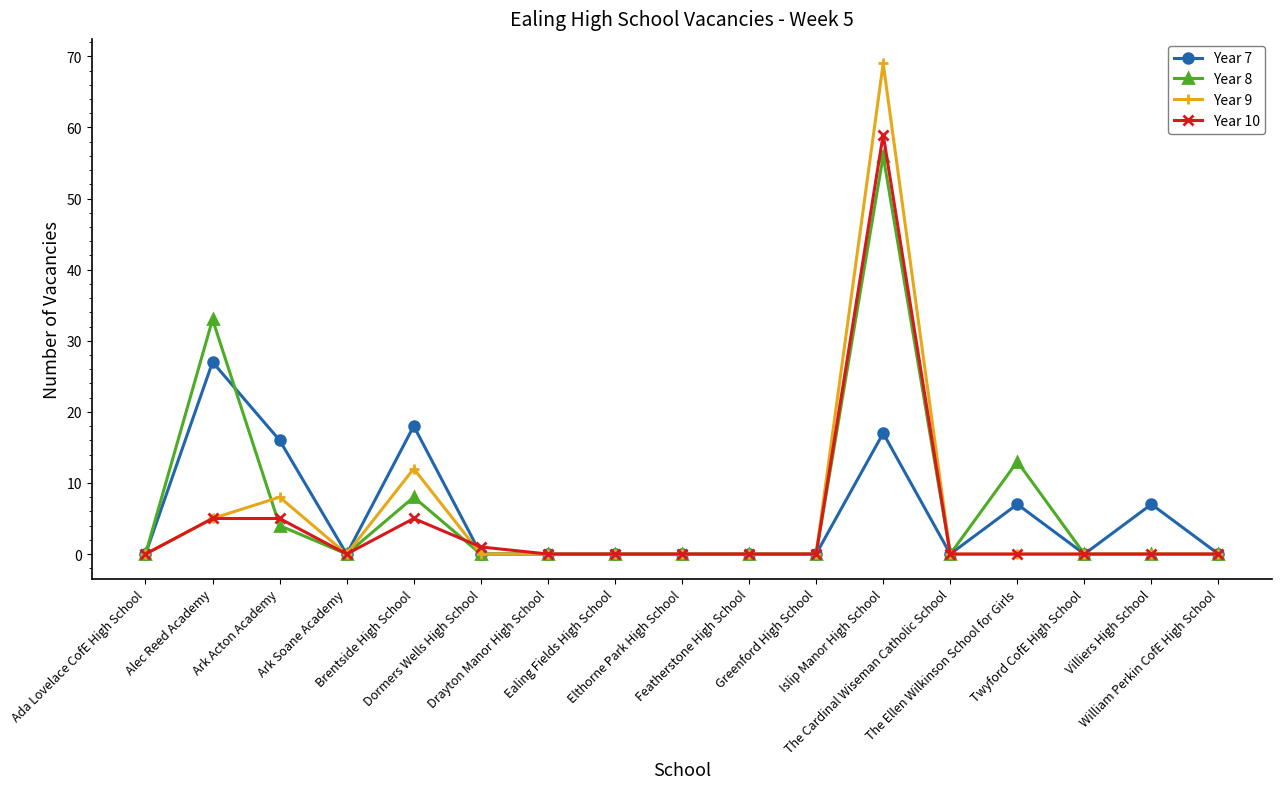

Which series has the largest range (max minus min)?

Year 9